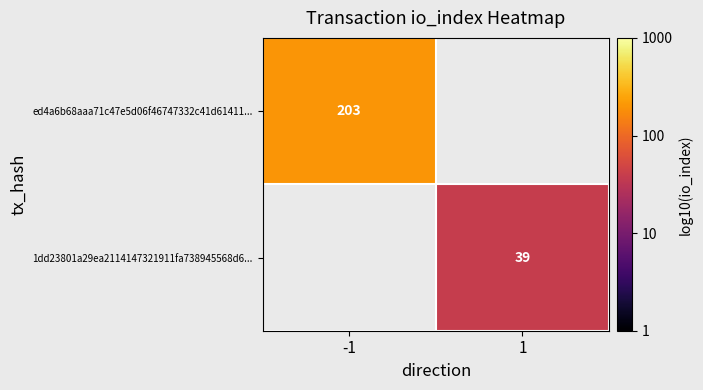

What is the maximum value shown in the chart?

2.3